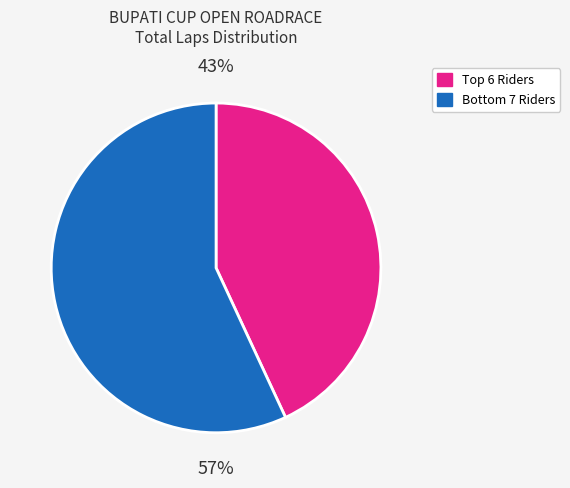

How many segments does this pie chart have?

2